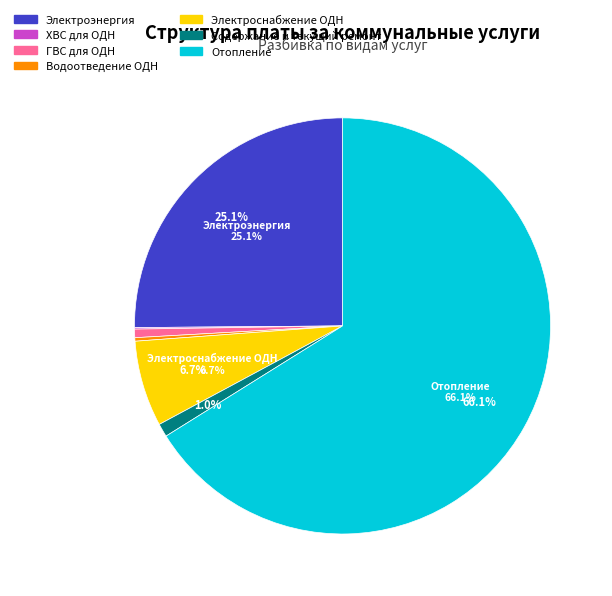

The Отопление slice represents 56% of the pie. True or false?

False